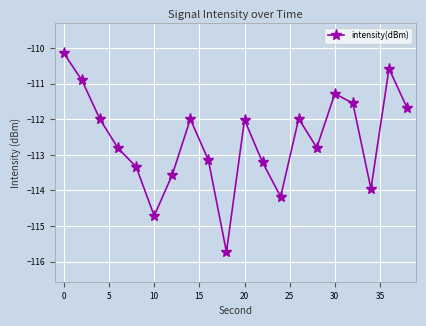

True or false: there are more than 1 points higher than both neighbors.

True